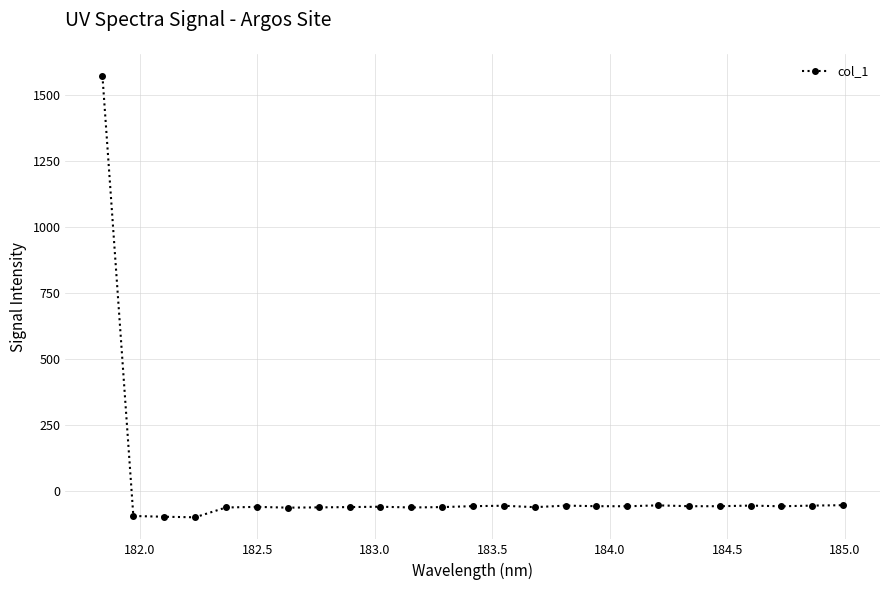

What is the value of the 24th point from the left?

-53.5